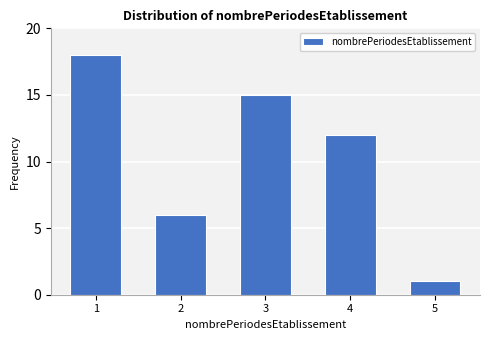

Reading left to right, transcribe all the data shown in this chart.

18	6	15	12	1